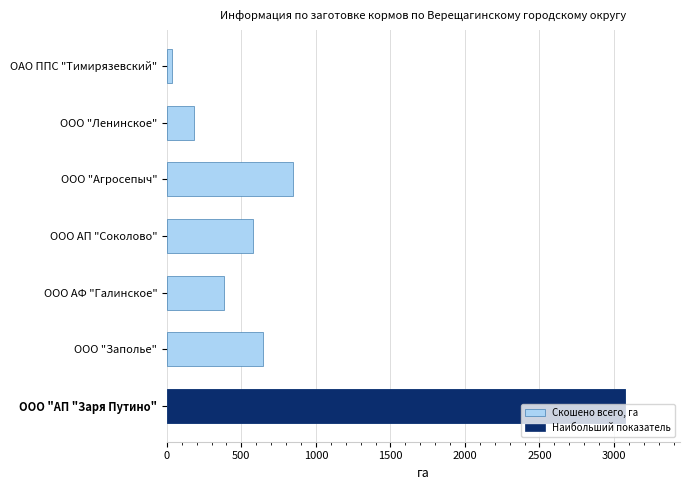

What is the difference between the values at ООО "АП "Заря Путино" and ООО "Агросепыч"?

2230